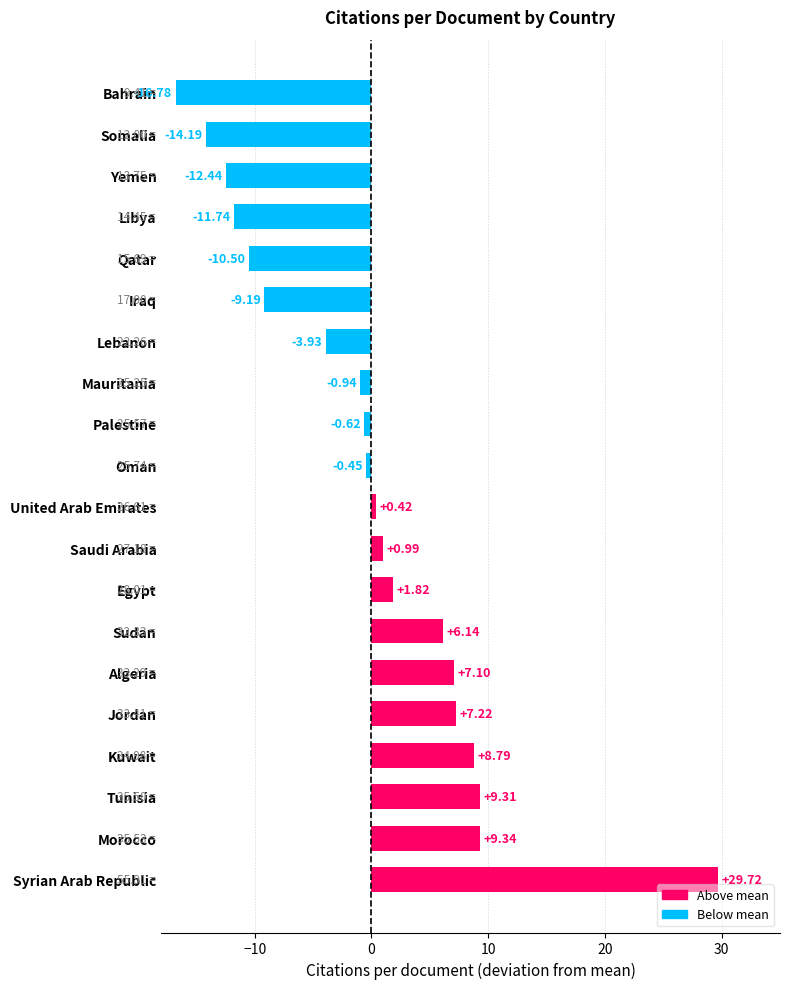

At which category does the chart reach its minimum across all series?

Bahrain